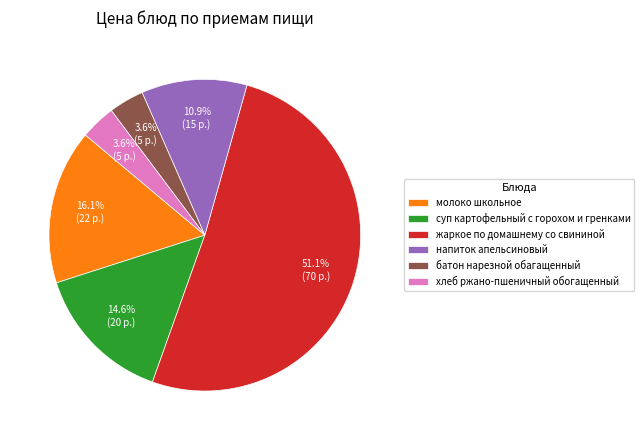

Do напиток апельсиновый and суп картофельный с горохом и гренками together represent more than half of the pie?

No